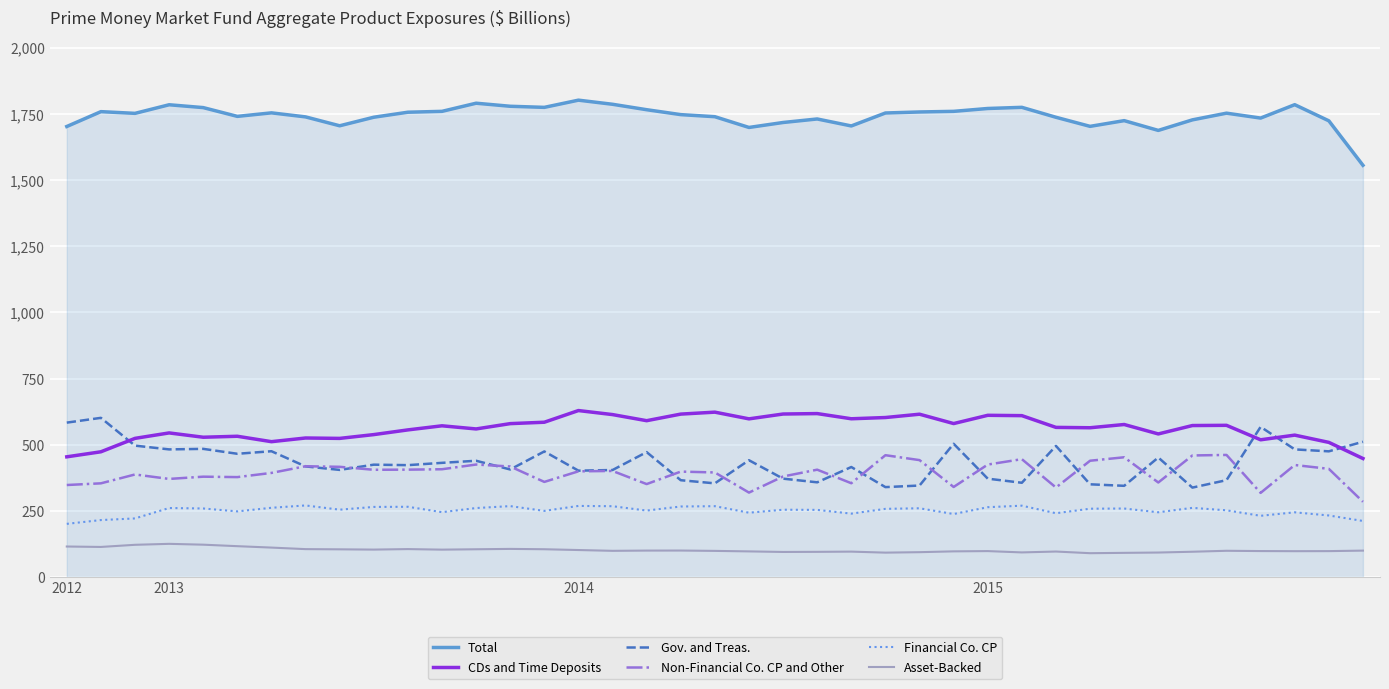

Which series has the largest total across all categories?

Total